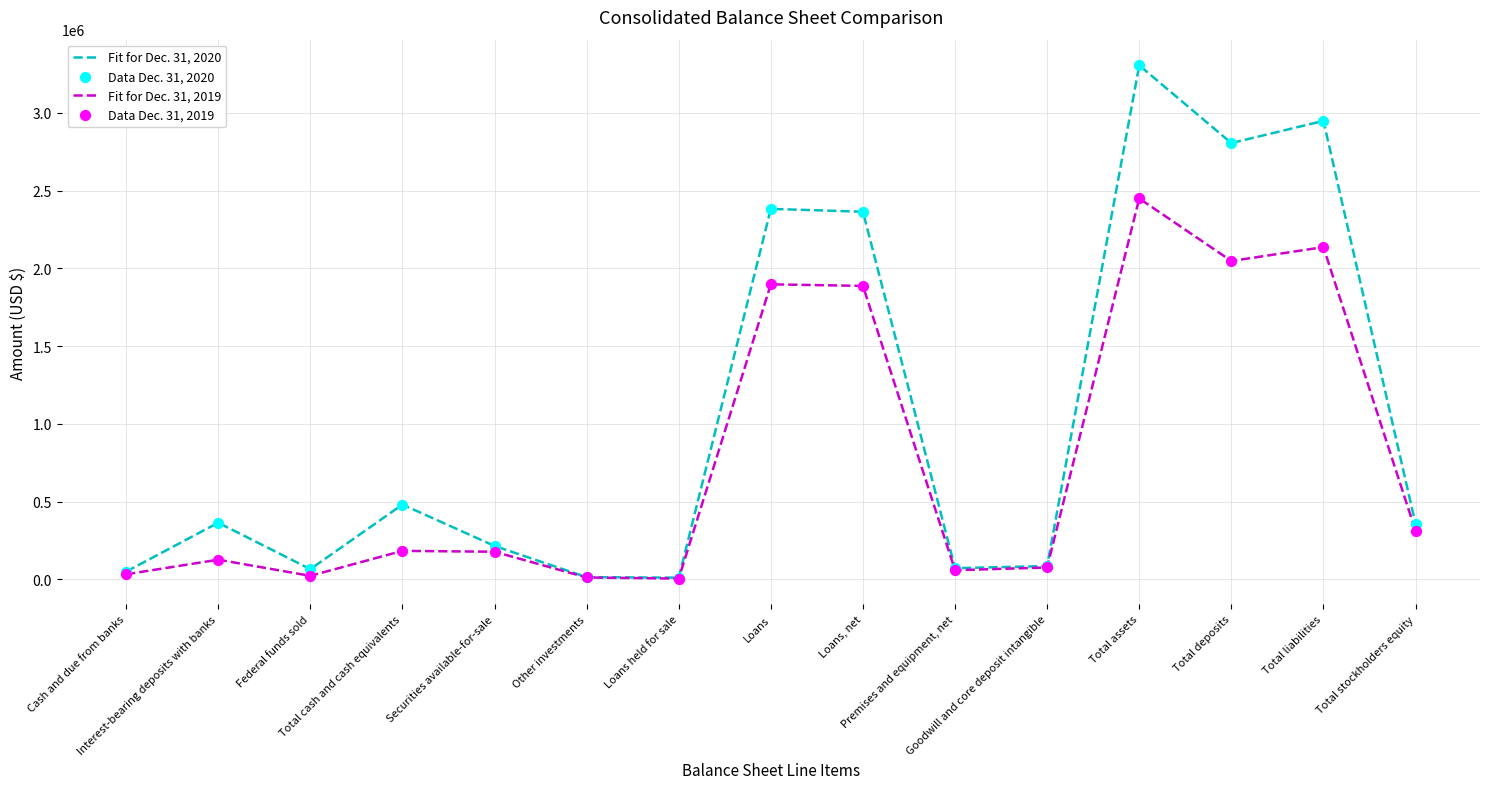

Which series has the widest spread of values?

Fit for Dec. 31, 2020